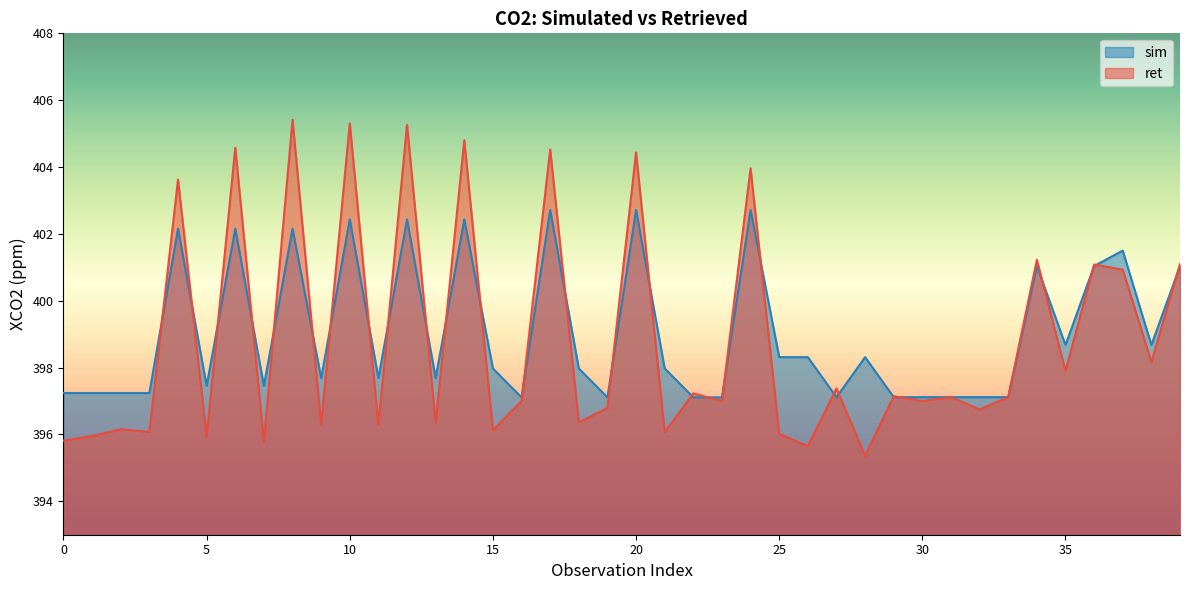

How many lines are shown in the chart?

2